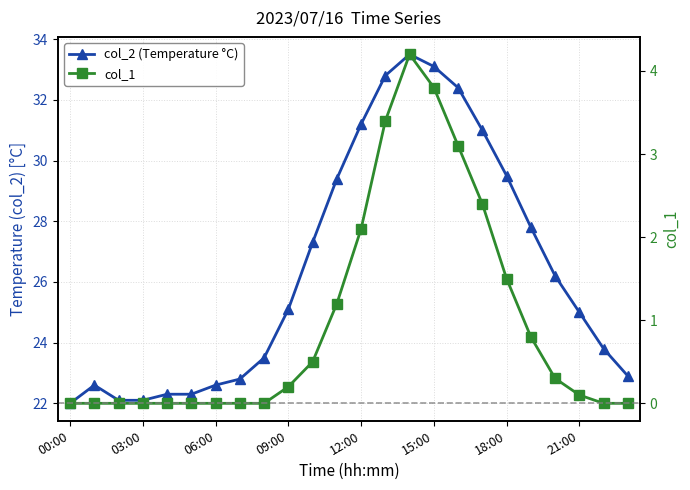

What is the value of the col_2 (Temperature °C) point at the 14th from the left?

32.8